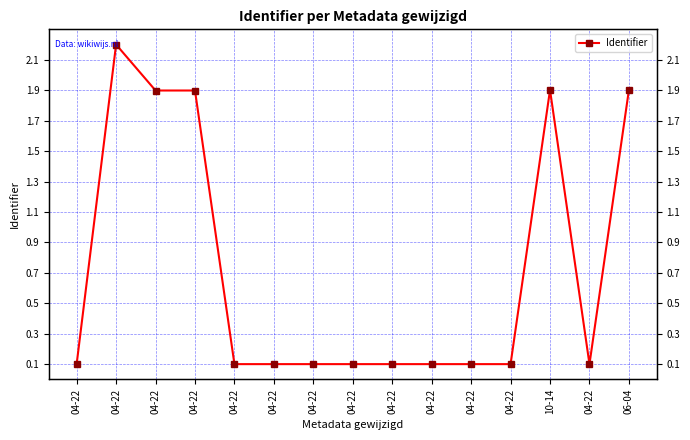

List the labels in order of value, largest first.

04-22, 06-04, 10-14, 04-22, 04-22, 04-22, 04-22, 04-22, 04-22, 04-22, 04-22, 04-22, 04-22, 04-22, 04-22